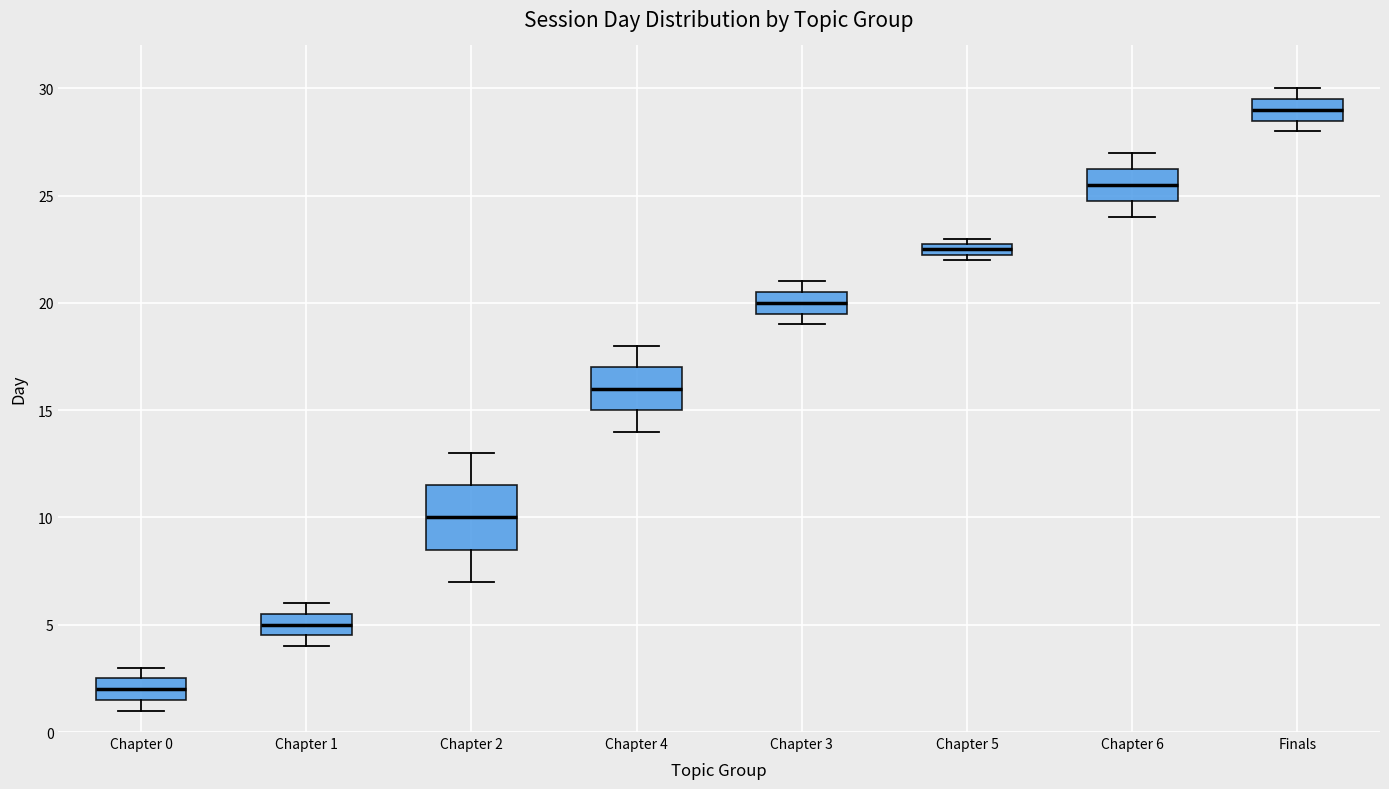

Where is the upper edge of the box for Chapter 5 on the y-axis? The values are not printed on the chart, so give them approximately, as read against the axis.

23.0